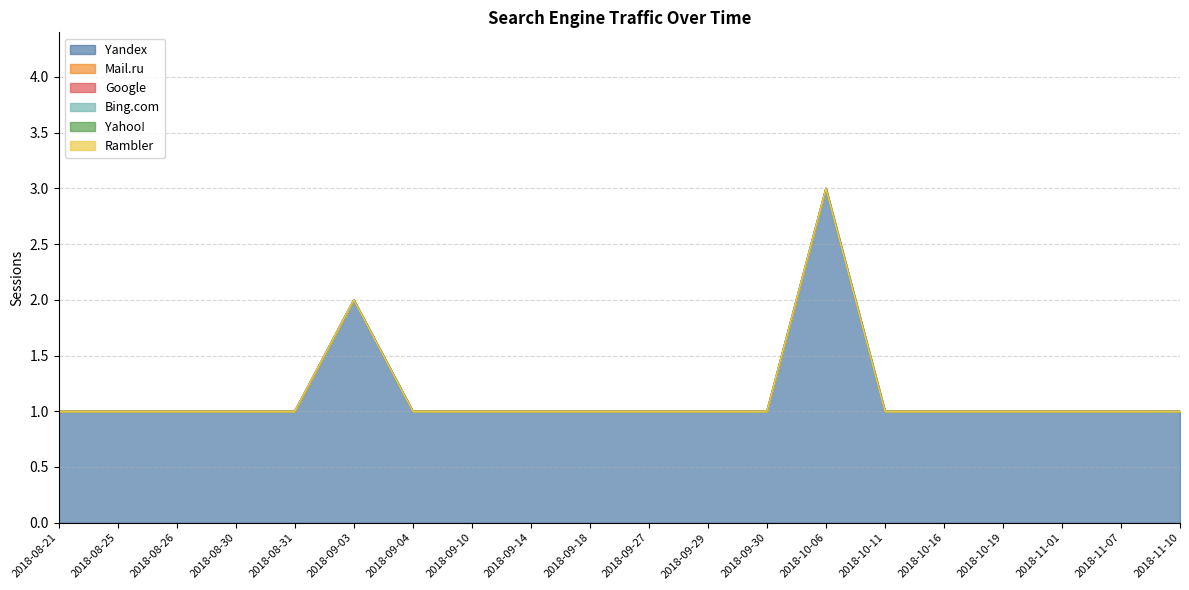

How many lines are shown in the chart?

6